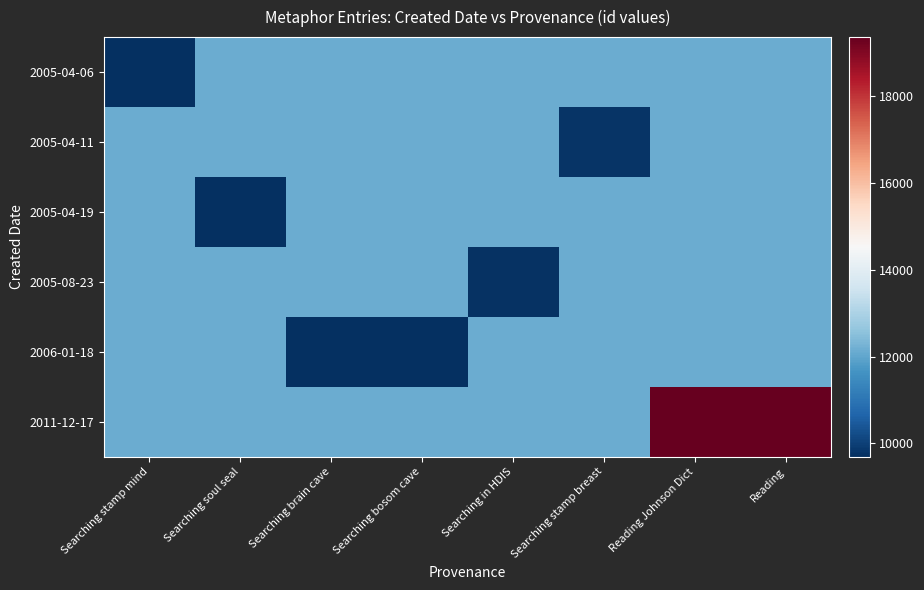

What is the total value across all series at Searching stamp breast?

70510.9